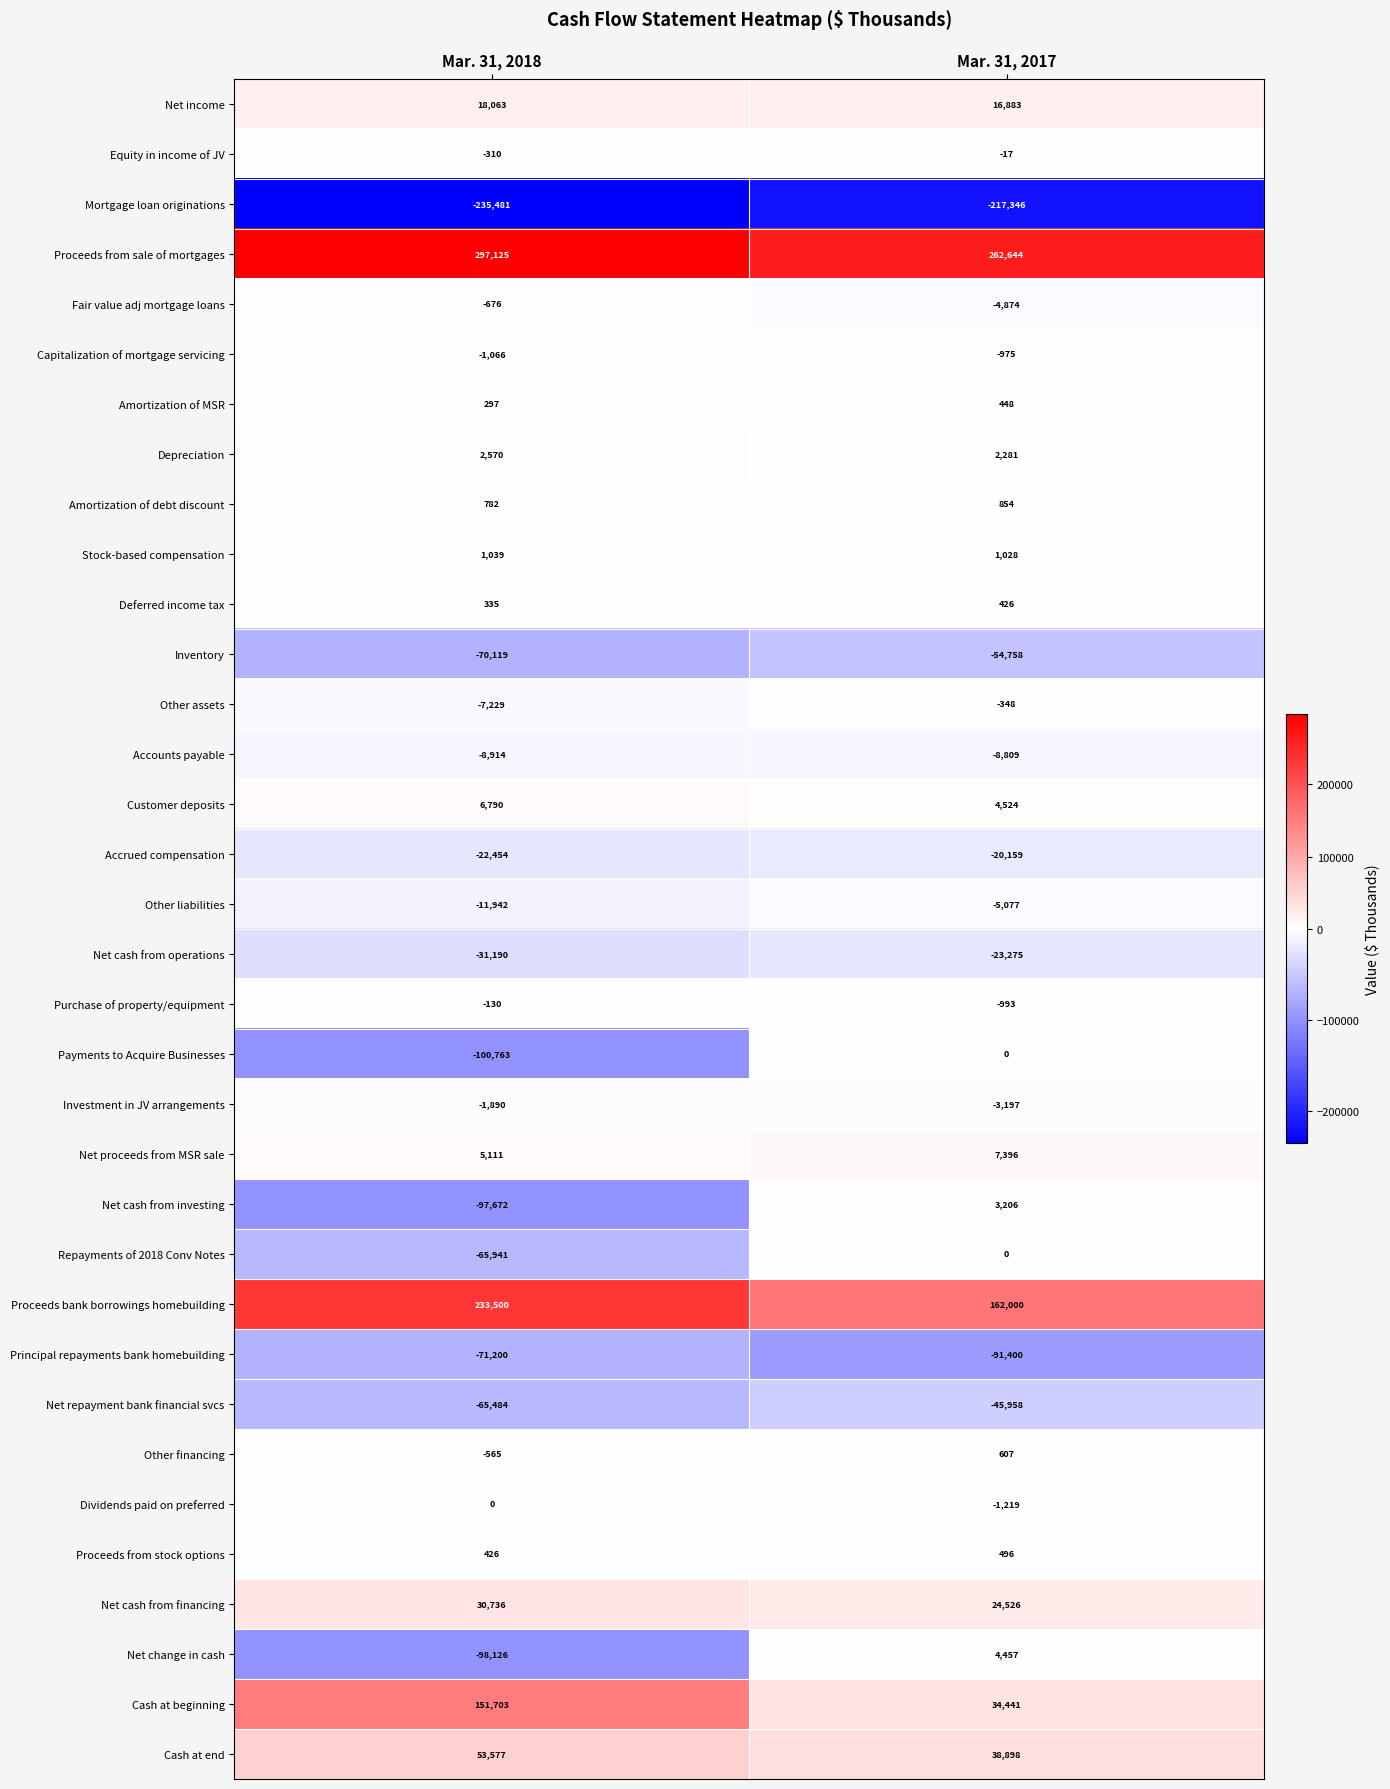

Read the Net repayment bank financial svcs value at Mar. 31, 2017.

-45958